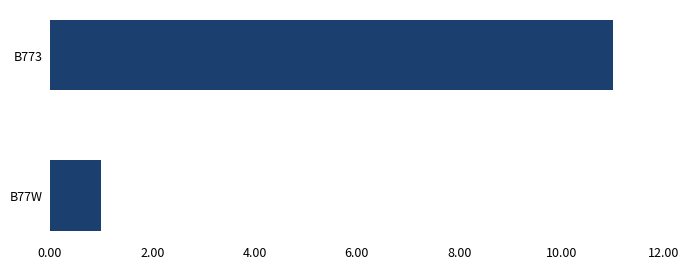

The chart shows a value of 2 at B77W. True or false?

False